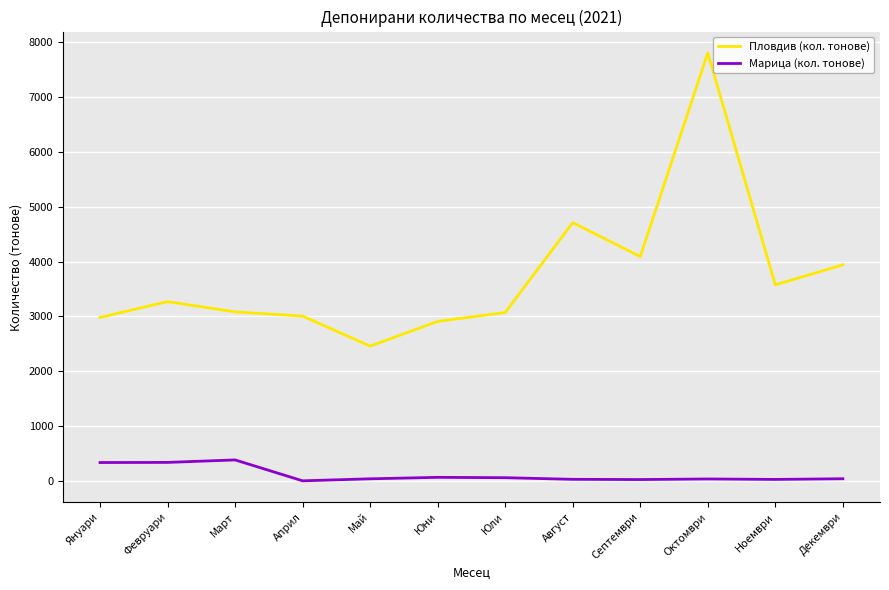

Between Юни and Септември, which series saw the biggest shift?

Пловдив (кол. тонове)